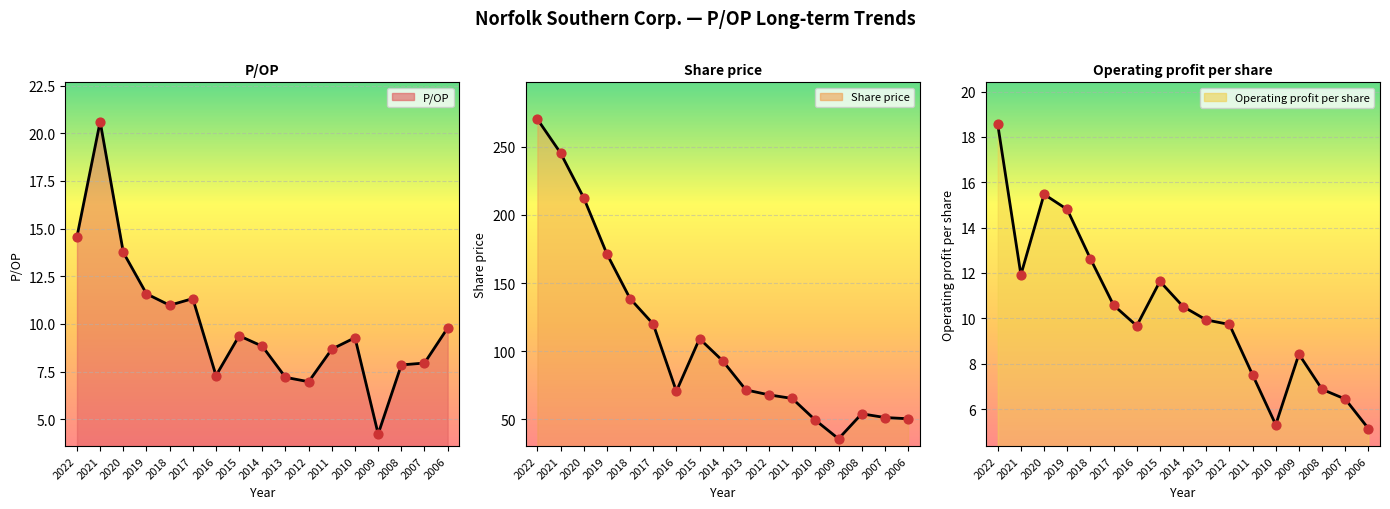

Which series has the widest spread of Y values?

Share price line